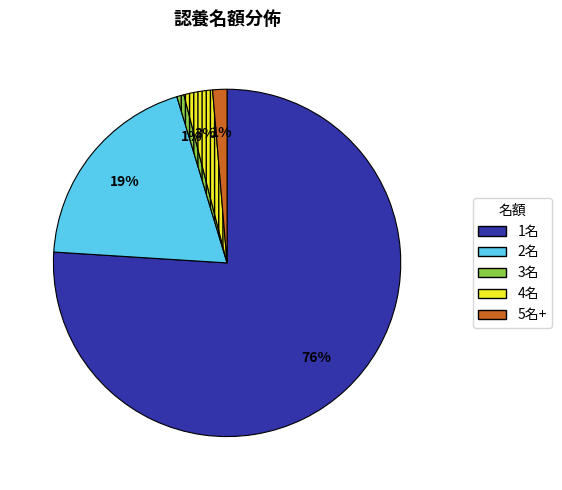

Which category accounts for the majority?

1名